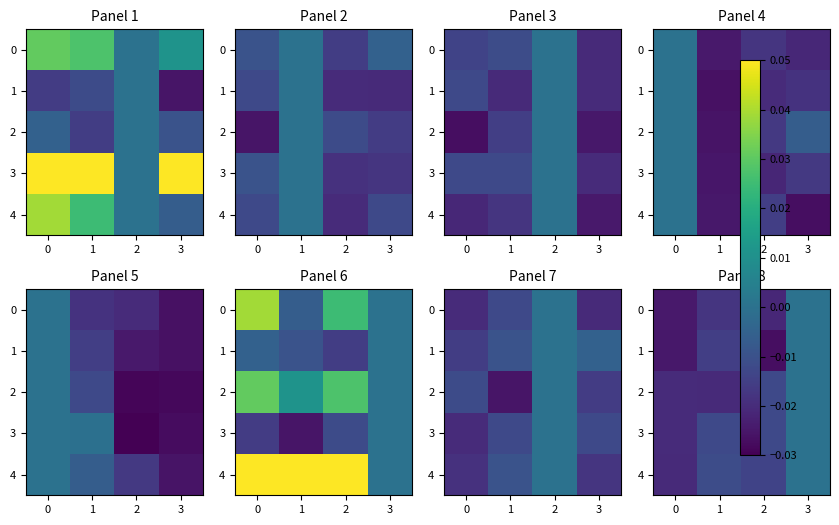

Where is 2 nearest to the value 0?

3